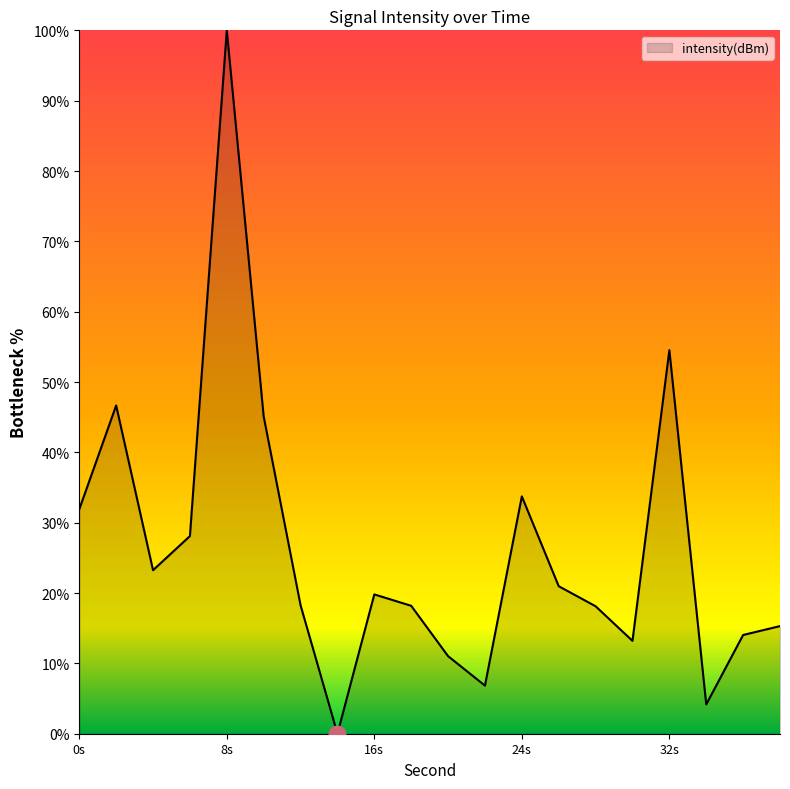

What is the sum of all values?

523.2